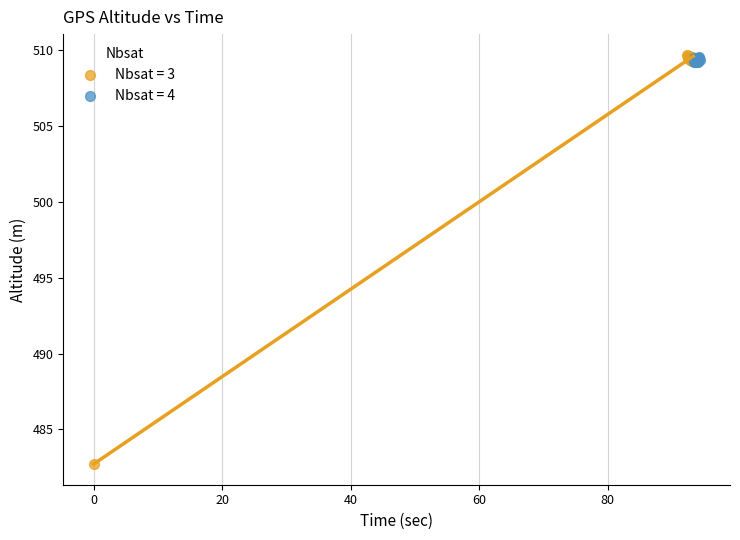

Which series contains the lowest Y value?

Nbsat = 3